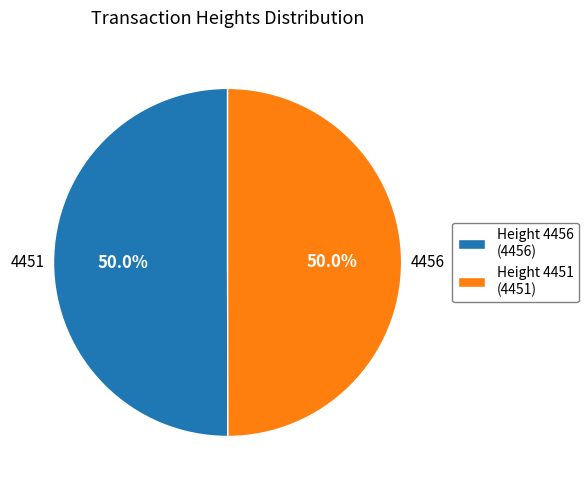

Approximately how many times larger is the value at Height 4456 (4456) compared to Height 4451 (4451)?

1.0